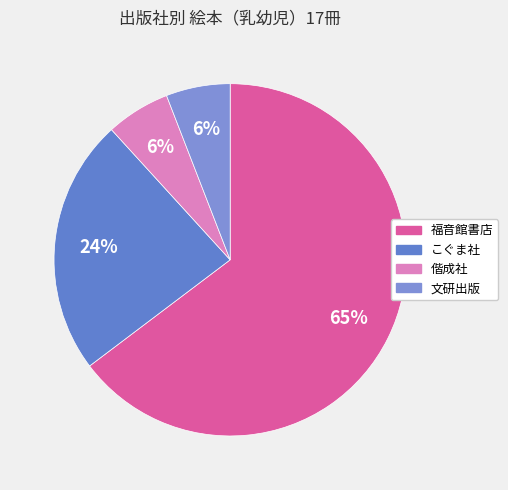

The 文研出版 slice represents 6% of the pie. True or false?

True